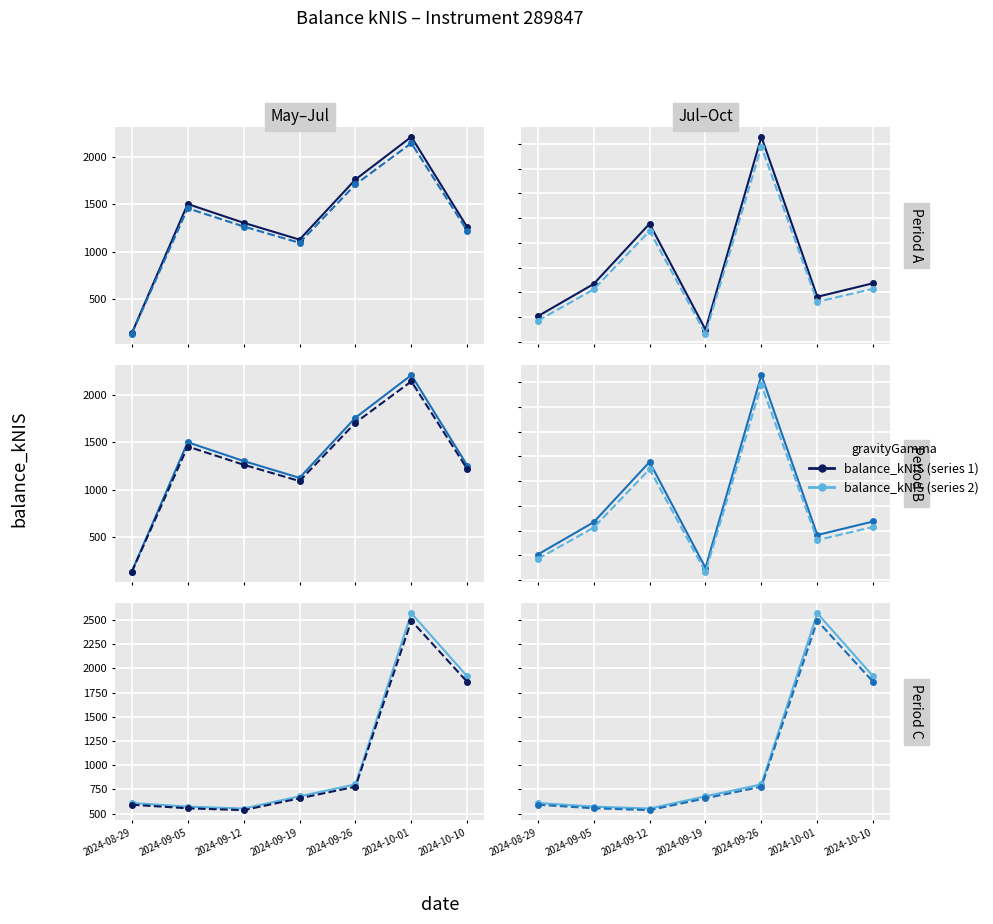

What is the spread (max minus min) of values at 2024-09-26?

24.1